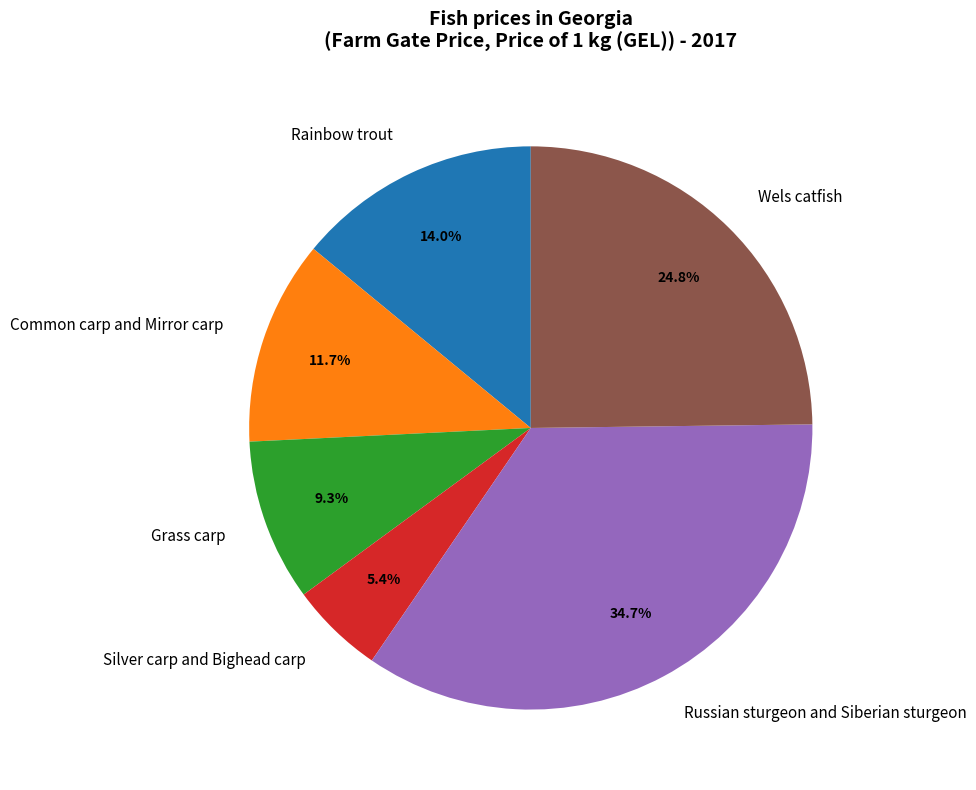

Does Grass carp account for over 50% of the chart?

No